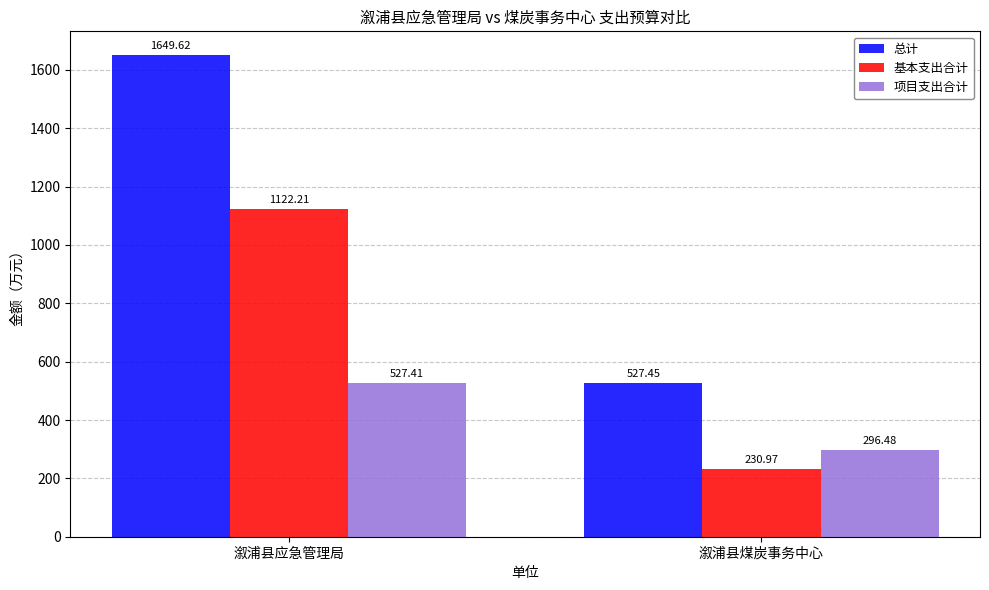

What position from the right is 溆浦县煤炭事务中心?

1